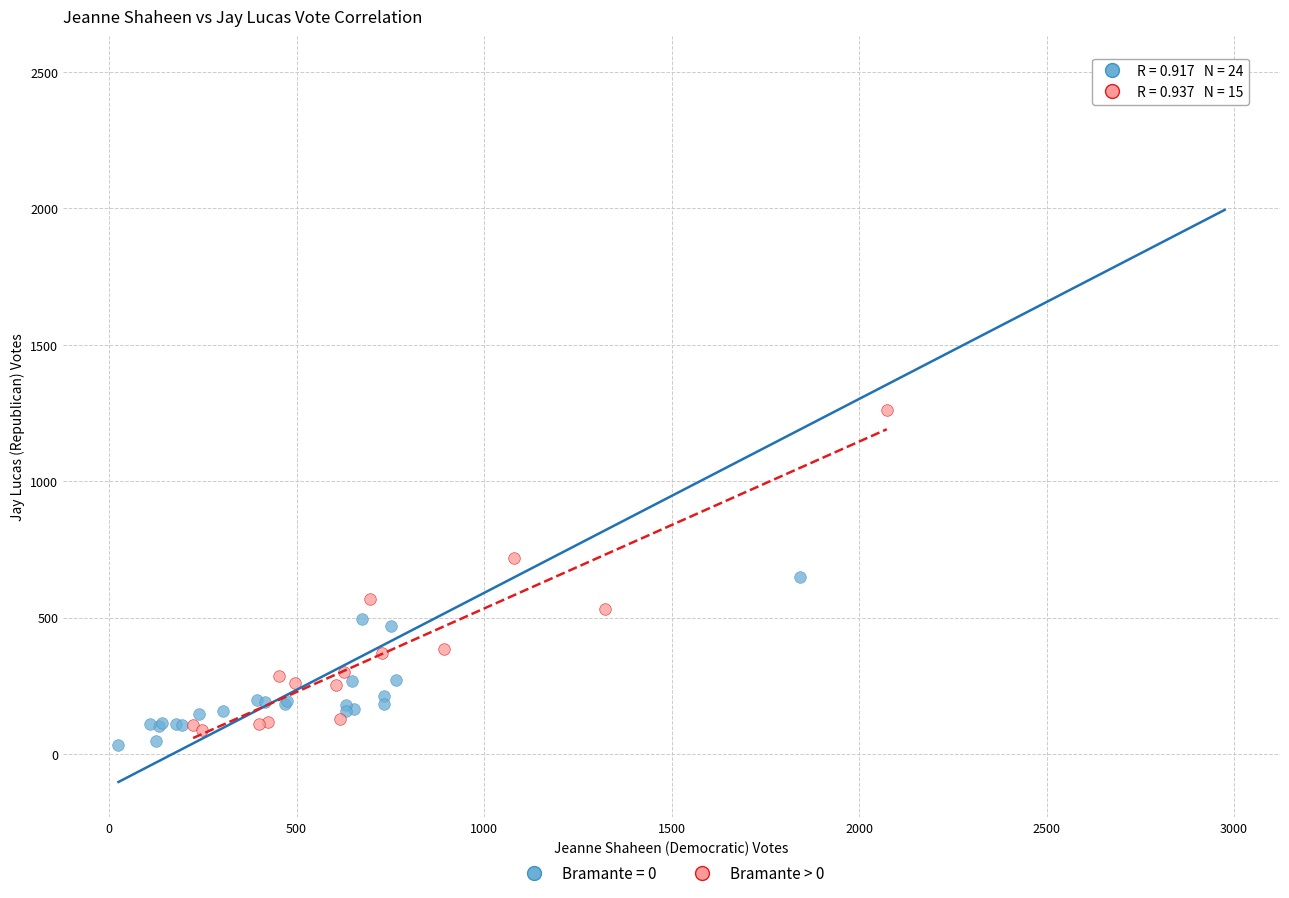

Which series contains the highest Y value?

Bramante = 0